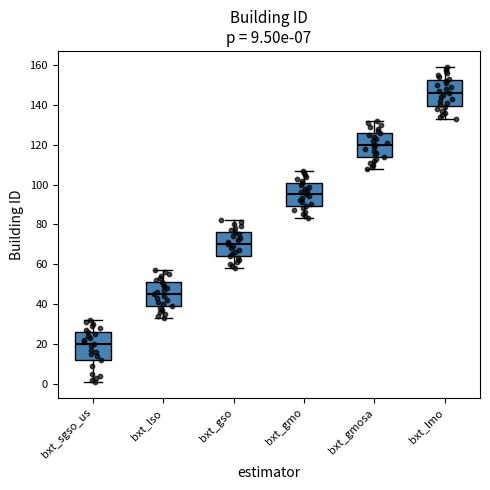

Which box's median line is the lowest?

bxt_sgso_us